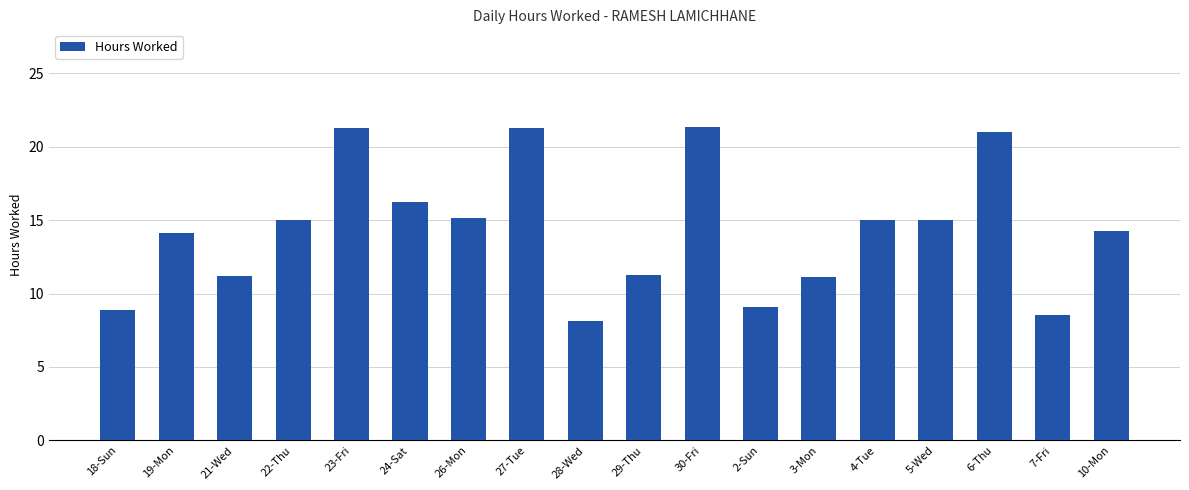

What is the minimum value shown in the chart?

8.1